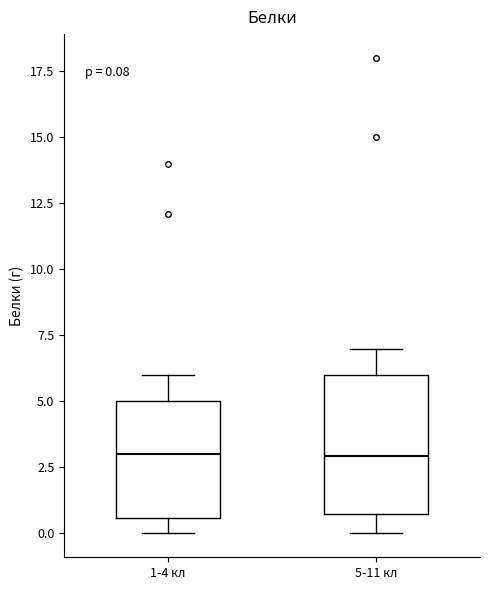

Which box is the tallest, from its lower edge to its upper edge?

5-11 кл